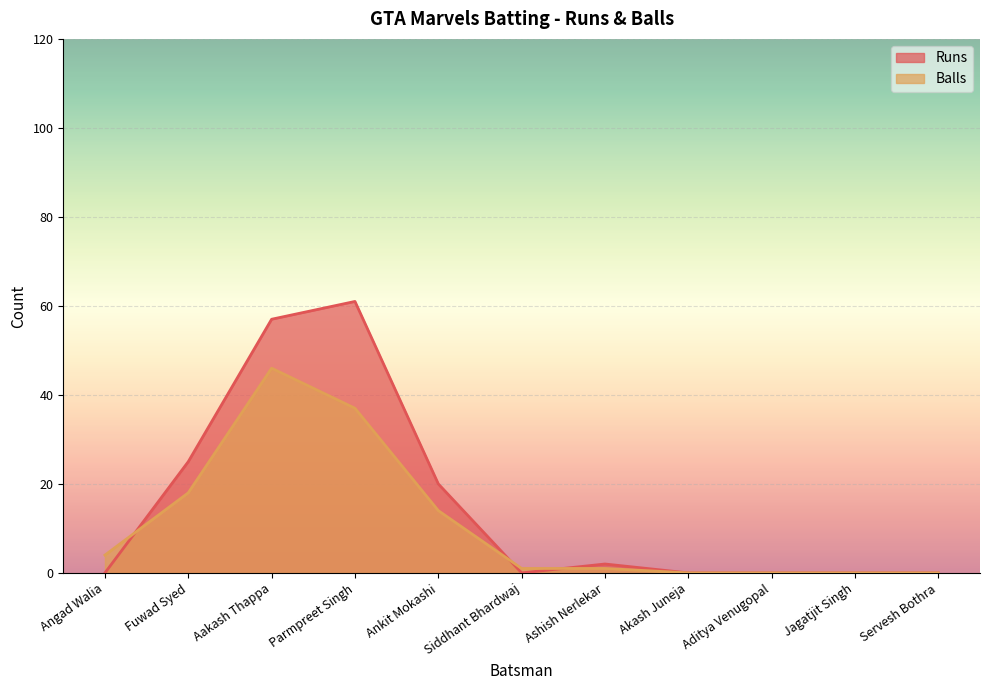

What is the average value of the Balls series?

11